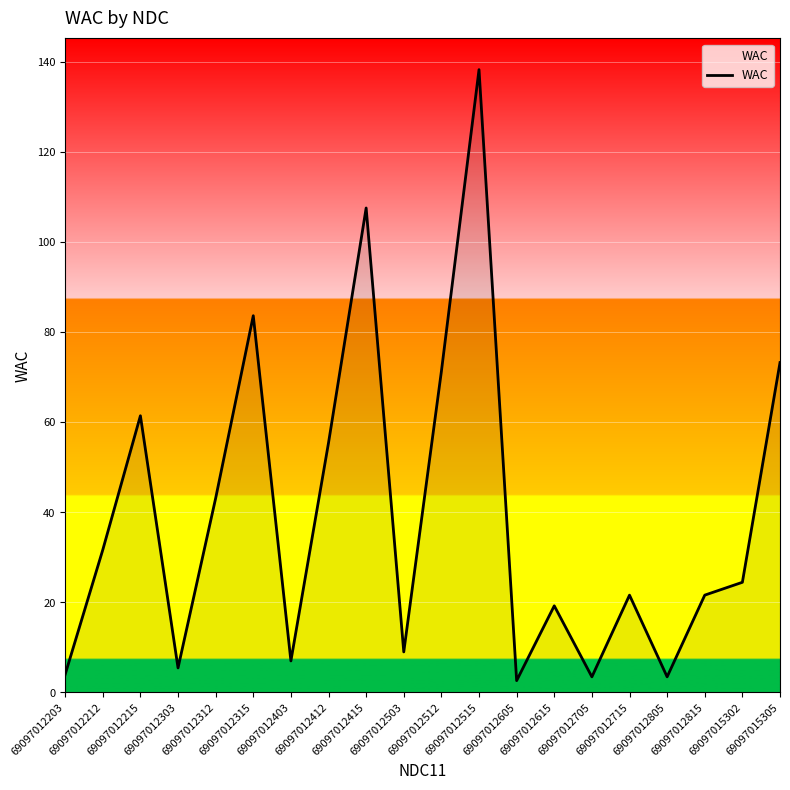

What is the difference between the maximum and minimum values?

135.6